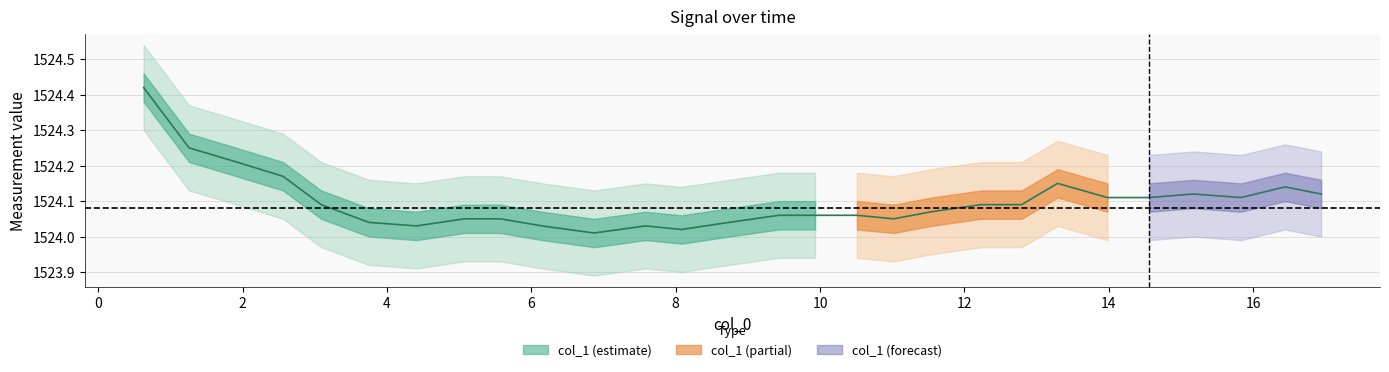

What position from the right is 4.41?

22